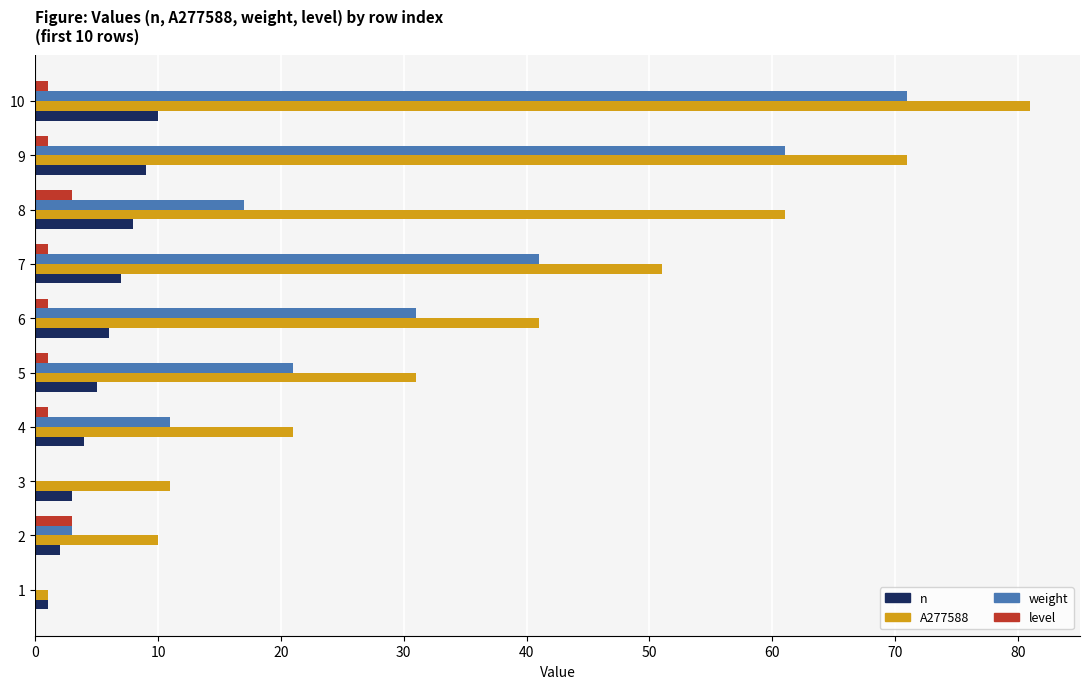

What is the sum of all weight values?

256